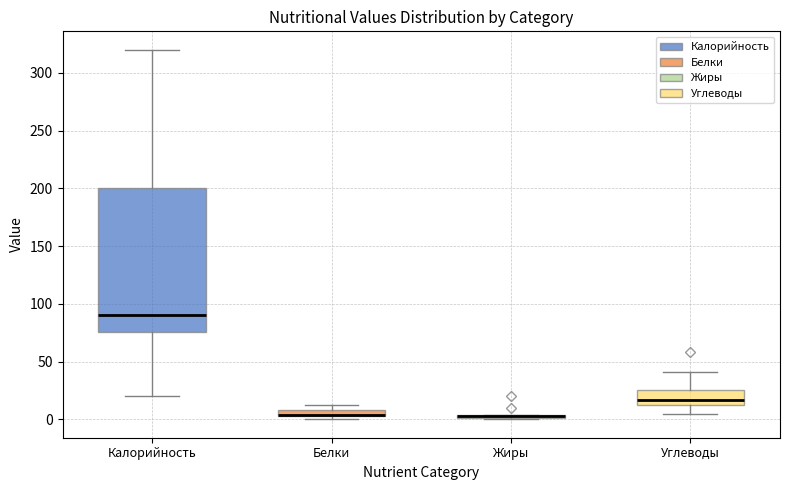

Where is the lower edge of the box for Белки on the y-axis? The values are not printed on the chart, so give them approximately, as read against the axis.

5